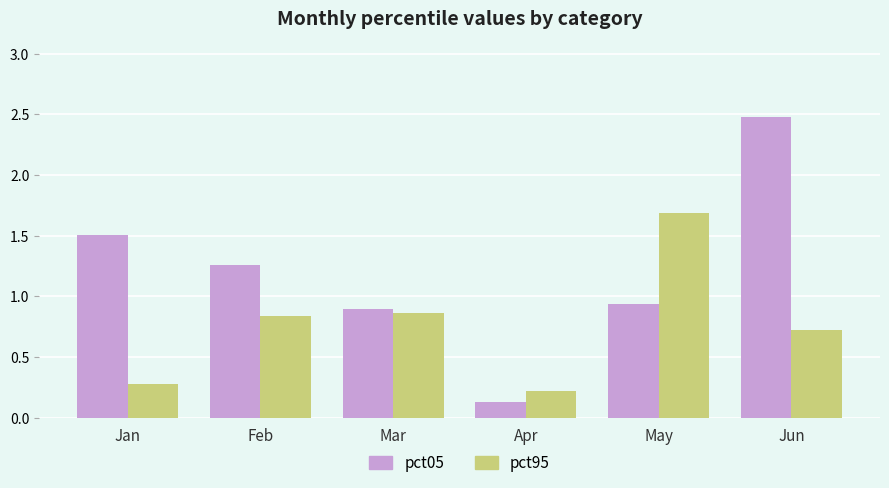

What is the sum of the pct05 values at Mar and Jun?

3.4